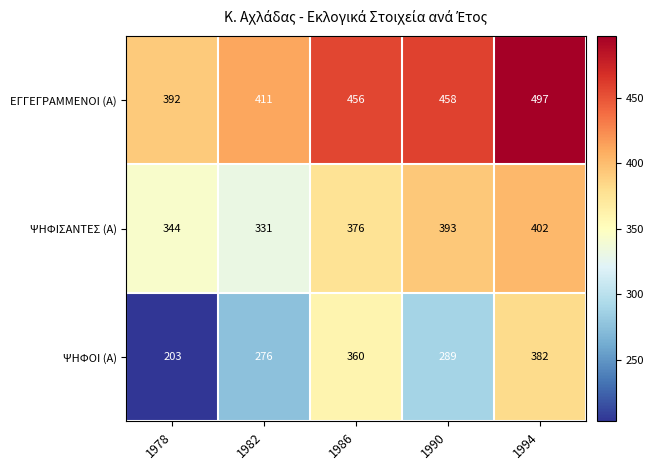

At 1986, list the series in order from largest to smallest.

ΕΓΓΕΓΡΑΜΜΕΝΟΙ (Α), ΨΗΦΙΣΑΝΤΕΣ (Α), ΨΗΦΟΙ (Α)